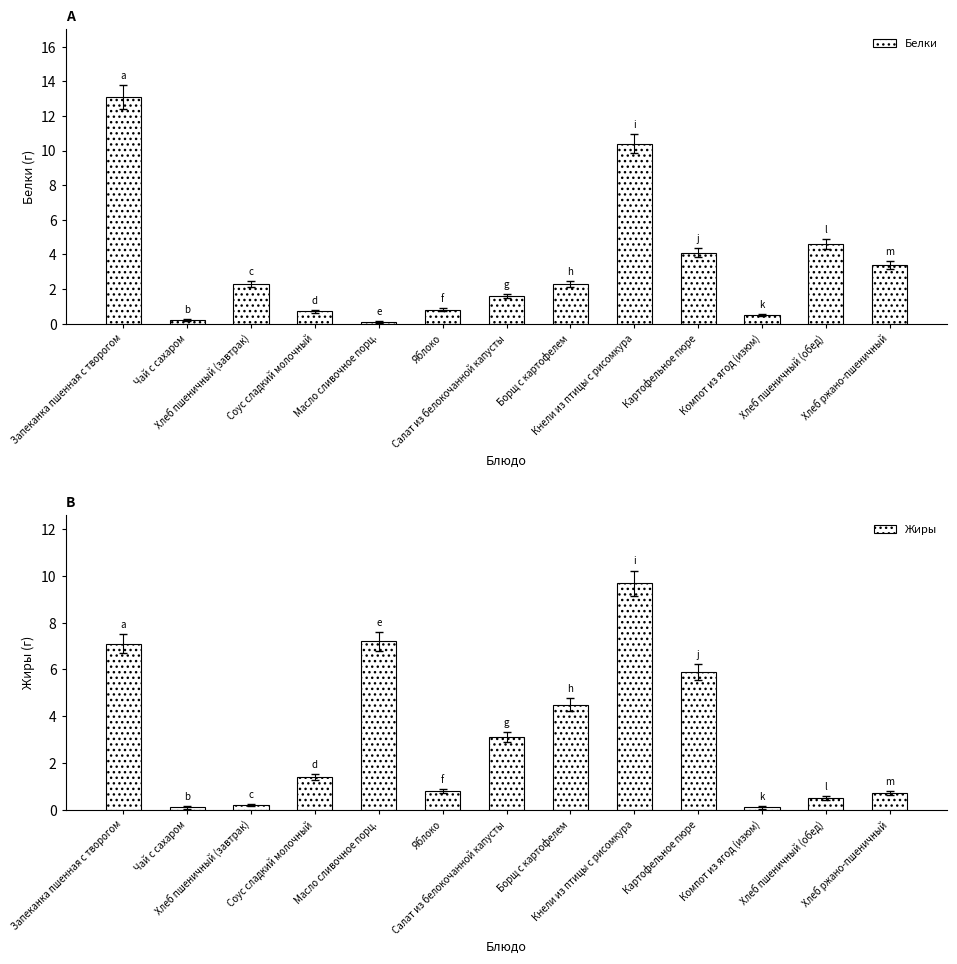

List the series in order of their overall mean, highest first.

Белки, Жиры